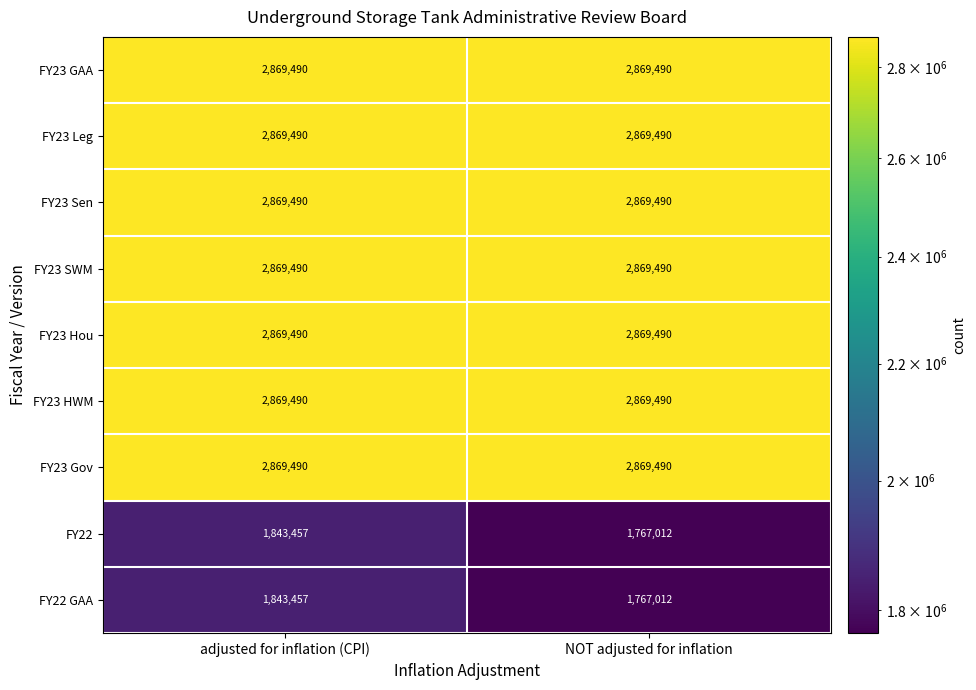

How many data points does each series have?

2